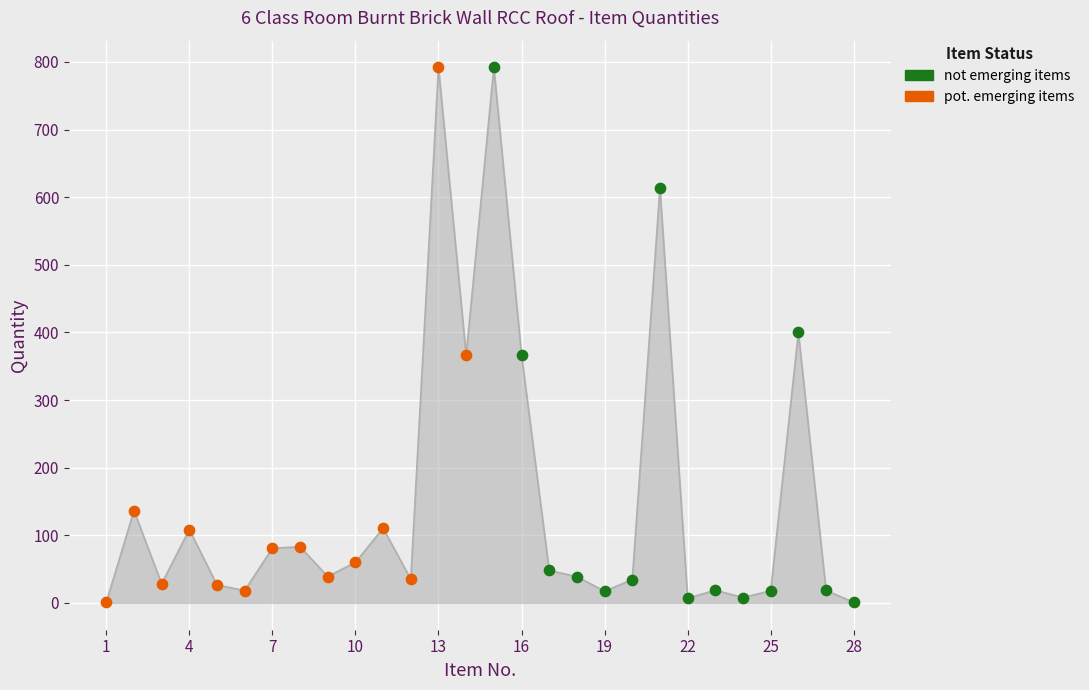

What are all the series names shown in the legend?

not emerging items, pot. emerging items